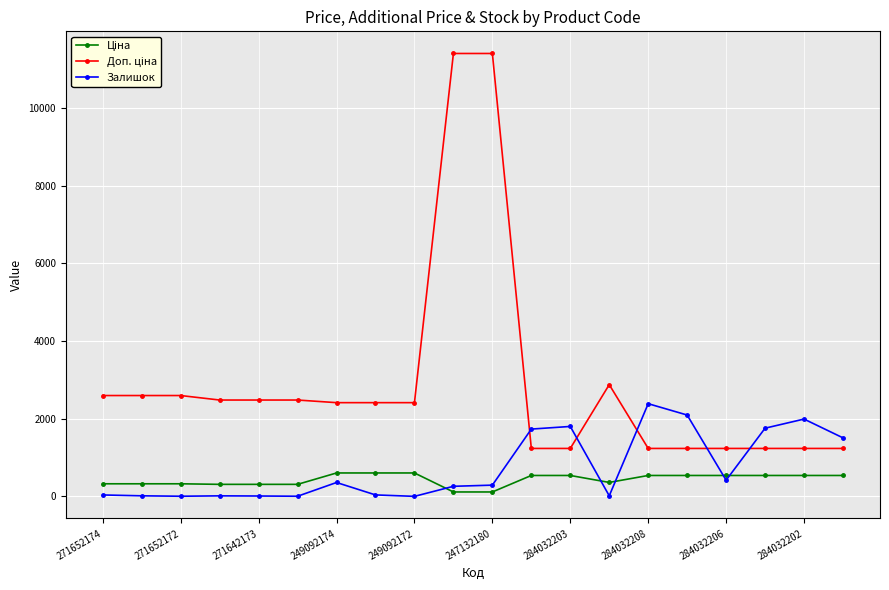

True or false: Залишок has more than 0 interior local peaks.

True